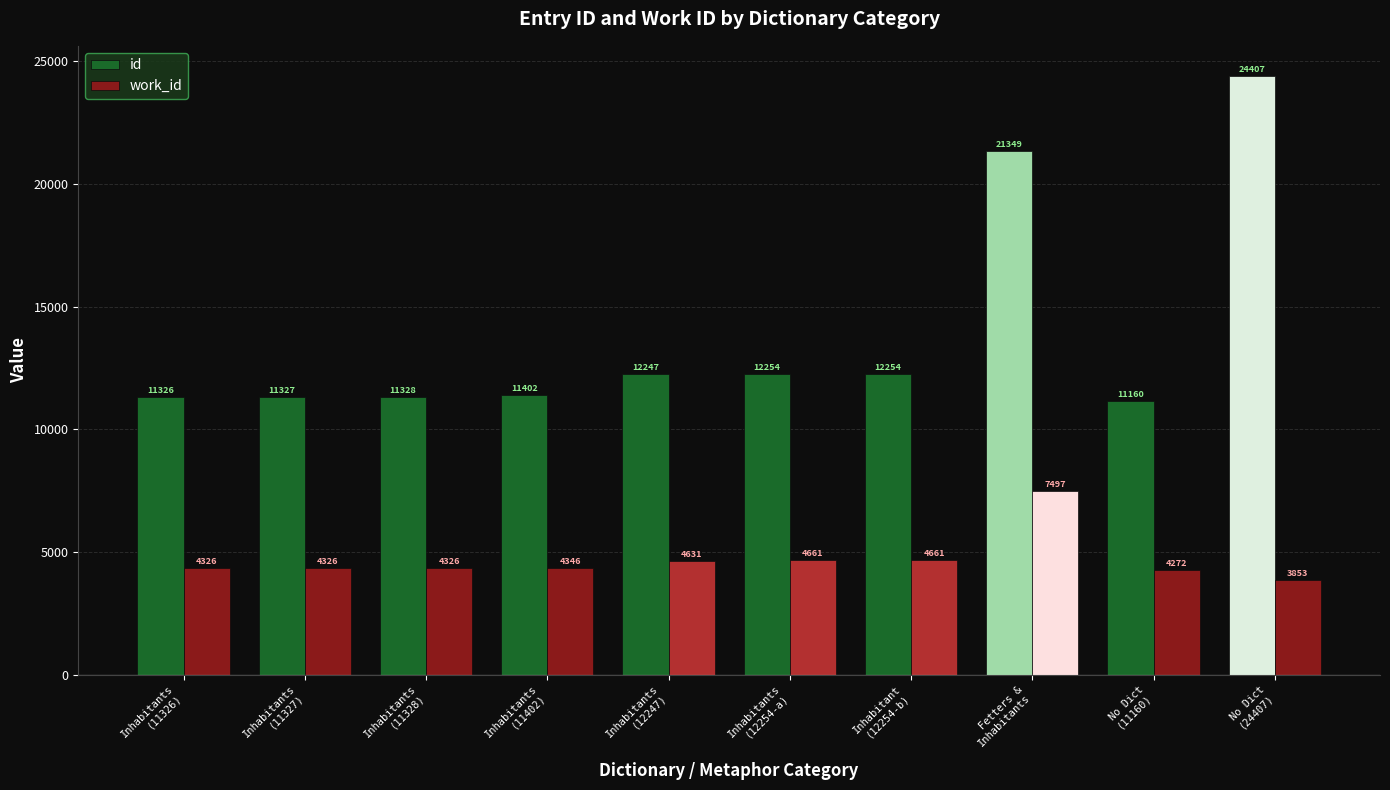

Which series has the largest total across all categories?

id